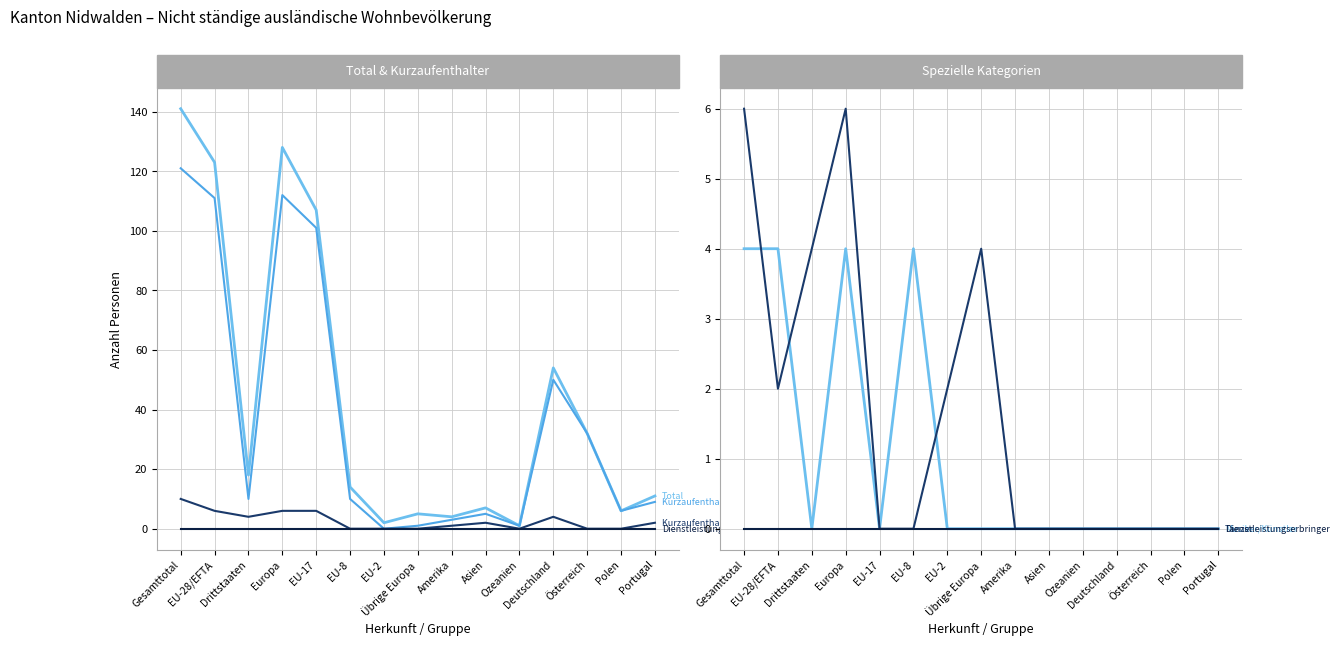

At which label is Musiker/Künstler (col_13) closest to 2?

Gesamttotal